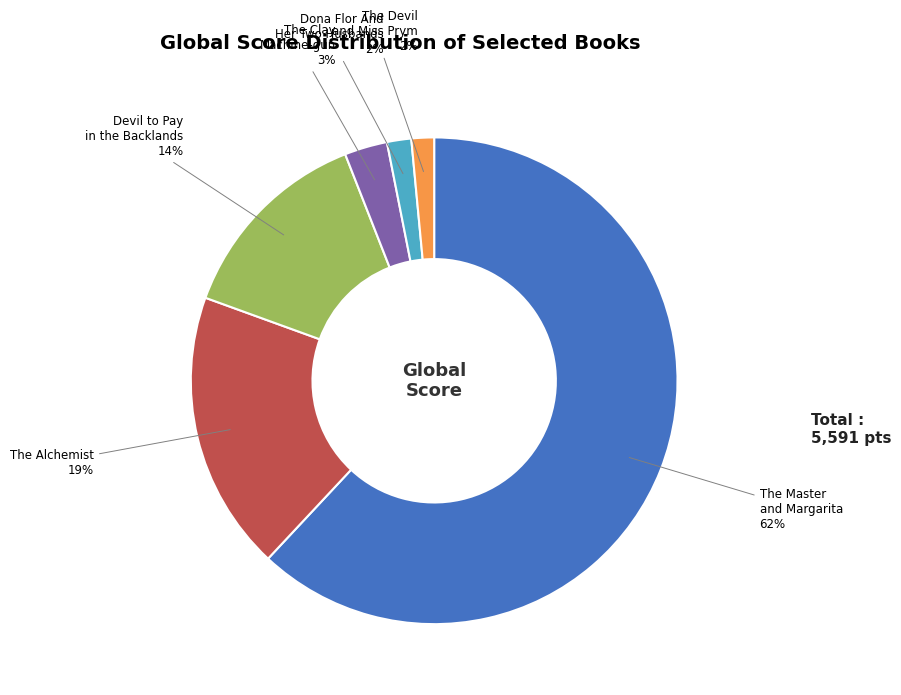

Is there a majority slice in this chart?

Yes